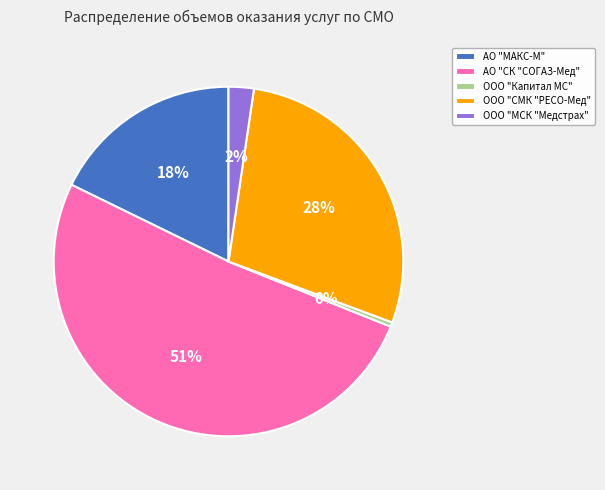

To the nearest percent, what is the difference between the АО "МАКС-М" and АО "СК "СОГАЗ-Мед" slice percentages?

33%